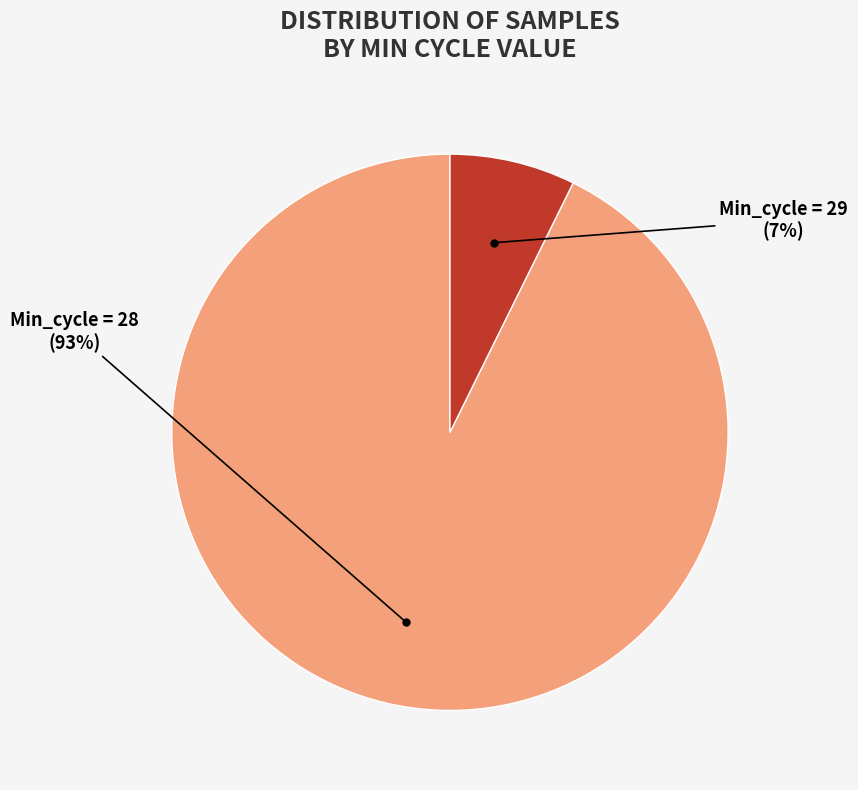

Does any single category account for the majority?

Yes